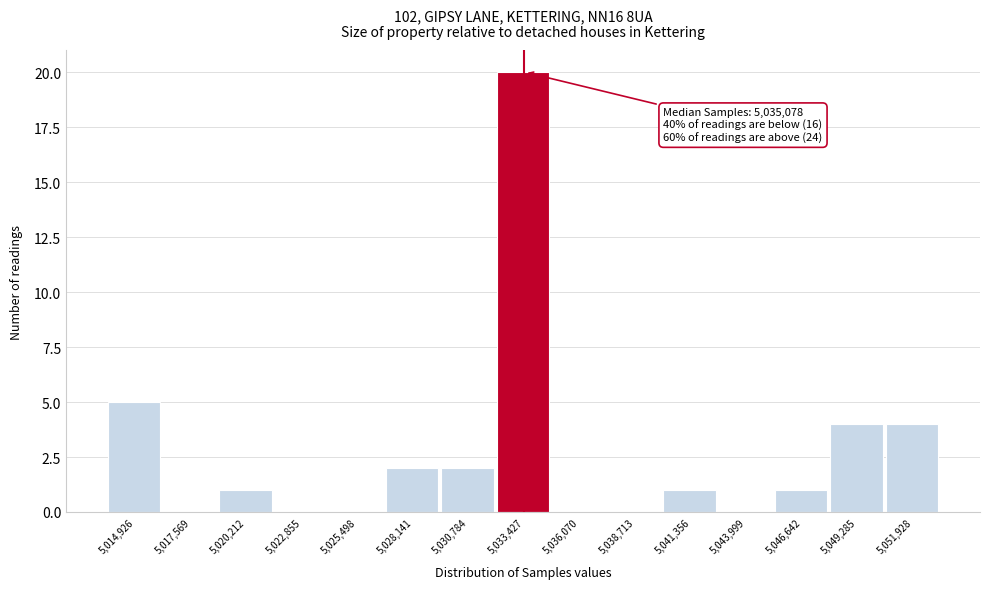

Reading left to right, list all the values displayed in this chart.

5,014,926=5	5,017,569=0	5,020,212=1	5,022,855=0	5,025,498=0	5,028,141=2	5,030,784=2	5,033,427=20	5,036,070=0	5,038,713=0	5,041,356=1	5,043,999=0	5,046,642=1	5,049,285=4	5,051,928=4